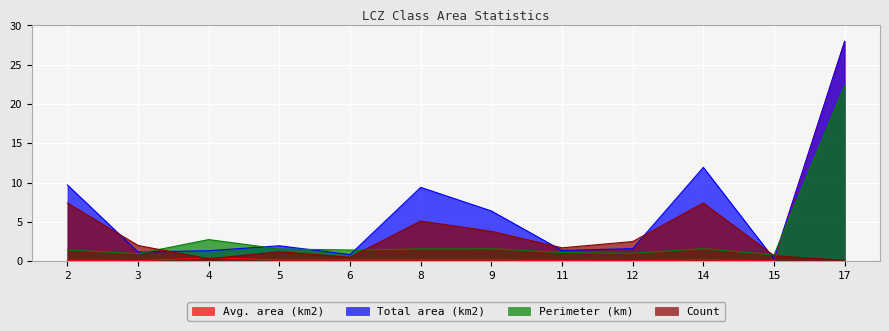

Where is Total area (km2) nearest to the value 14?

14